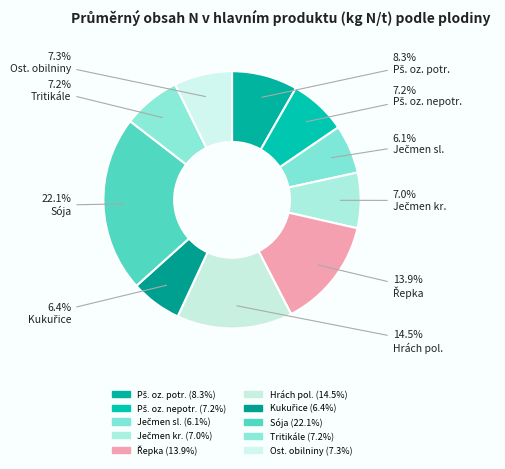

Which category has the smallest portion of the pie?

Ječmen jarní sladovnický